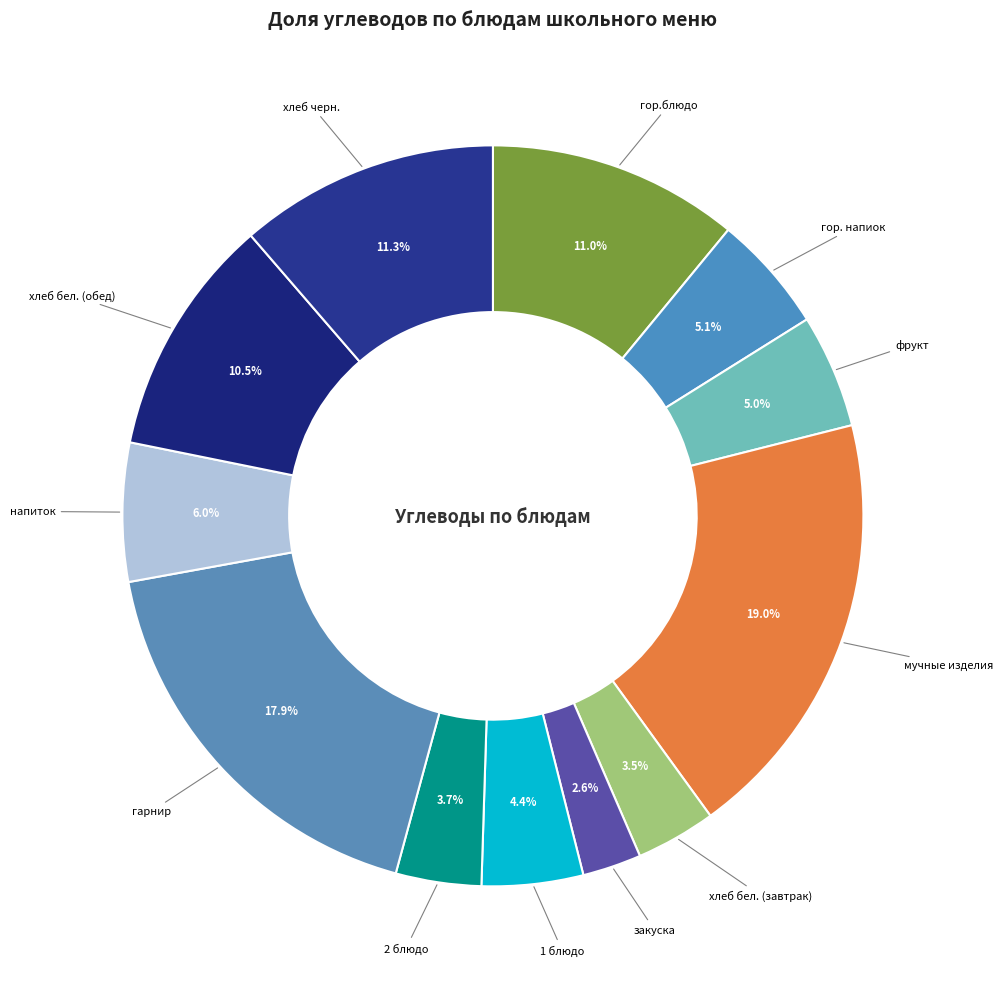

How many segments does this pie chart have?

12